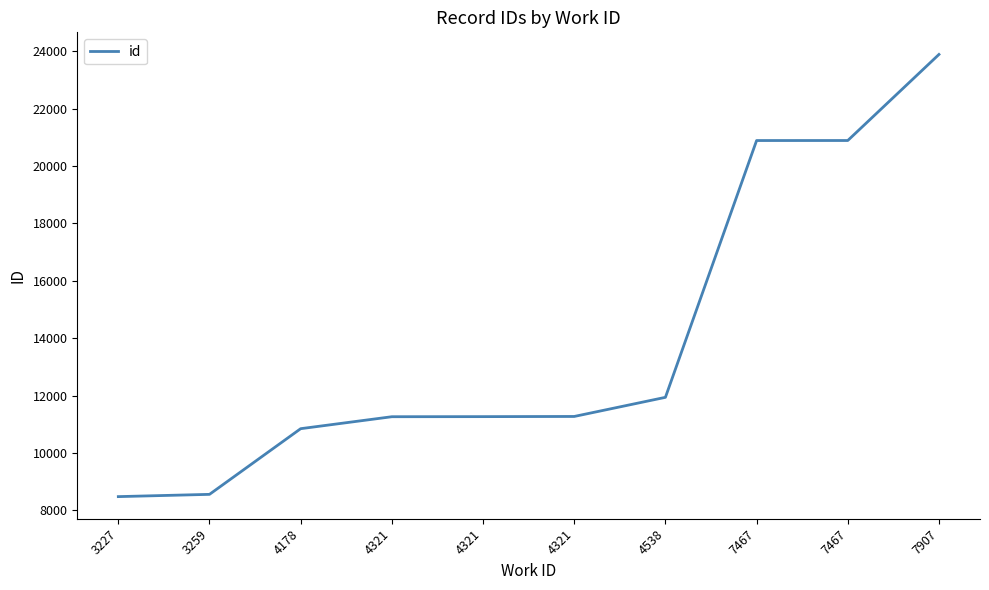

How many lines are shown in the chart?

1